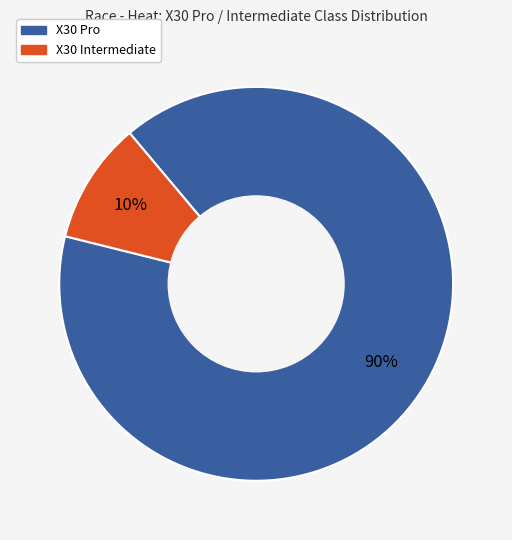

To the nearest percent, what is the average slice percentage?

50%